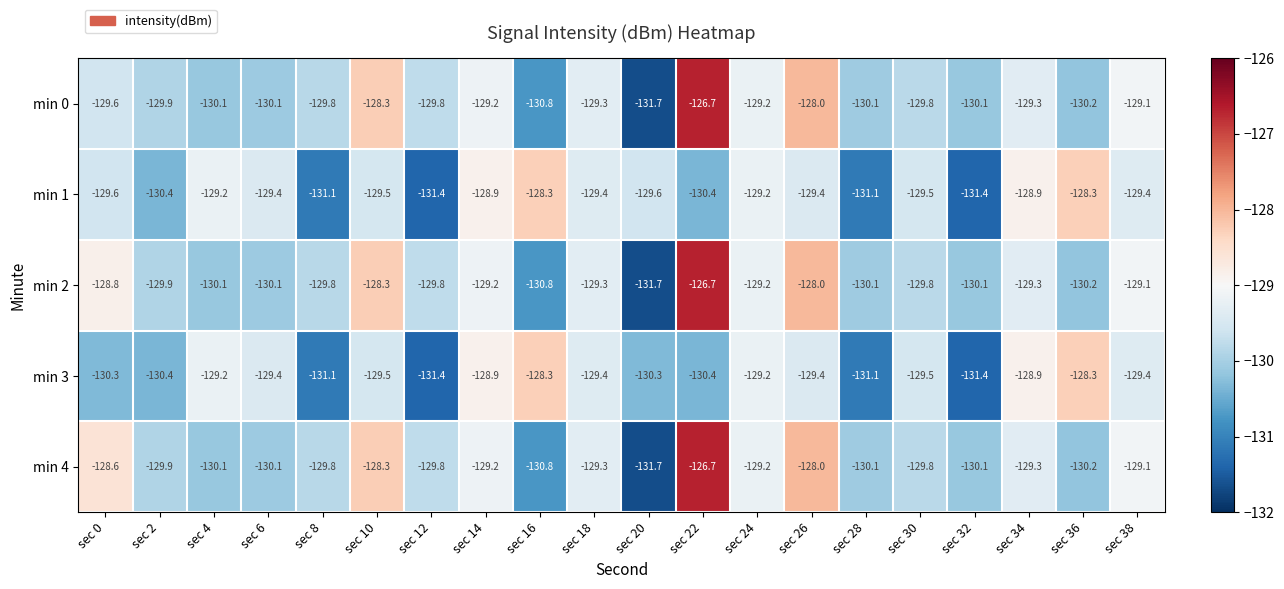

How many series are shown in this chart?

5